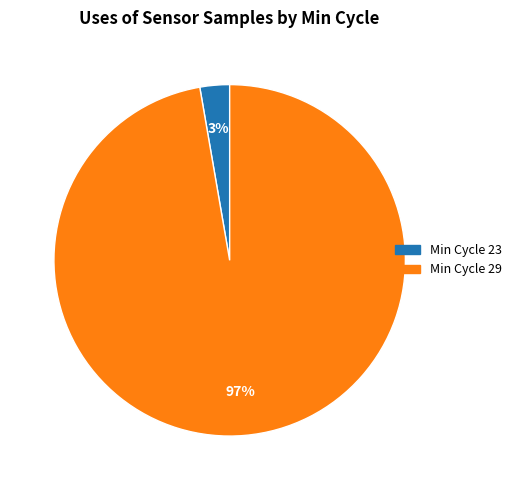

Count the number of slices in the pie.

2